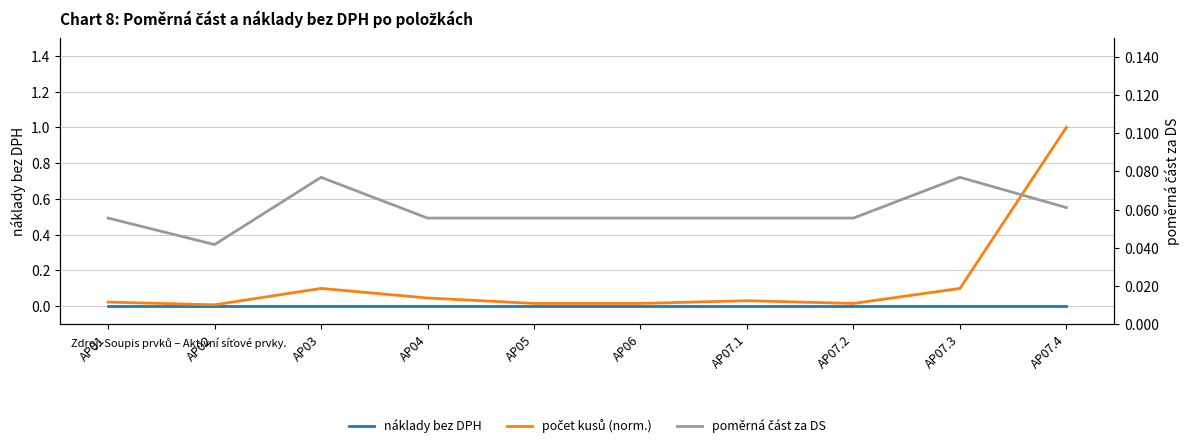

Reading left to right, what are all the values shown in this chart?

náklady bez DPH: 0.0	0.0	0.0	0.0	0.0	0.0	0.0	0.0	0.0	0.0
počet kusů (norm.): 0.0	0.0	0.1	0.0	0.0	0.0	0.0	0.0	0.1	1.0
poměrná část za DS: 0.1	0.0	0.1	0.1	0.1	0.1	0.1	0.1	0.1	0.1